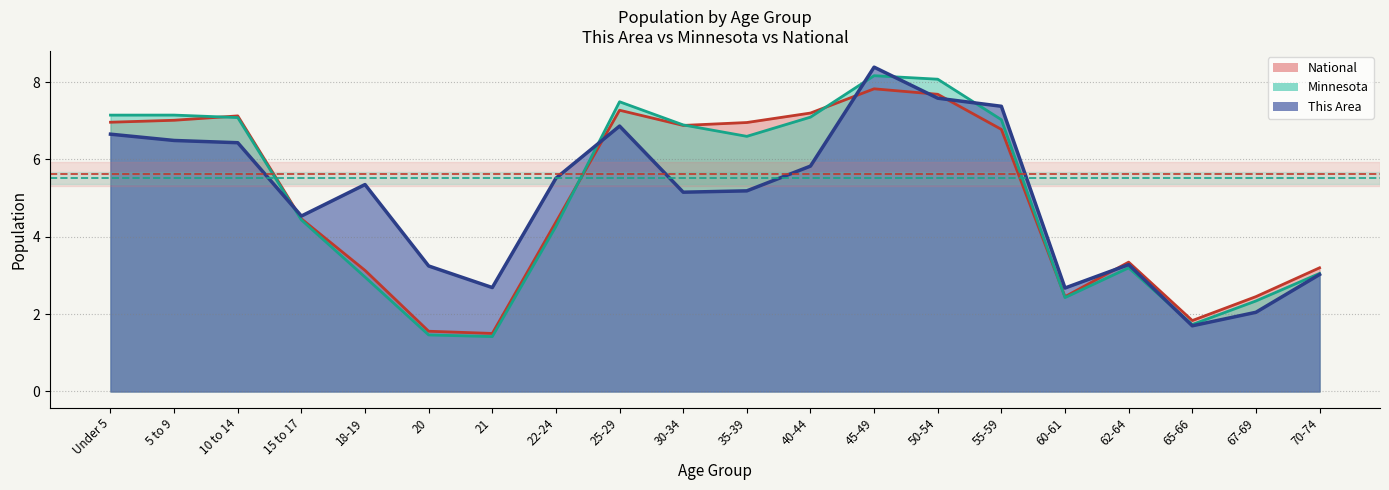

At which label does This Area reach its peak?

45-49